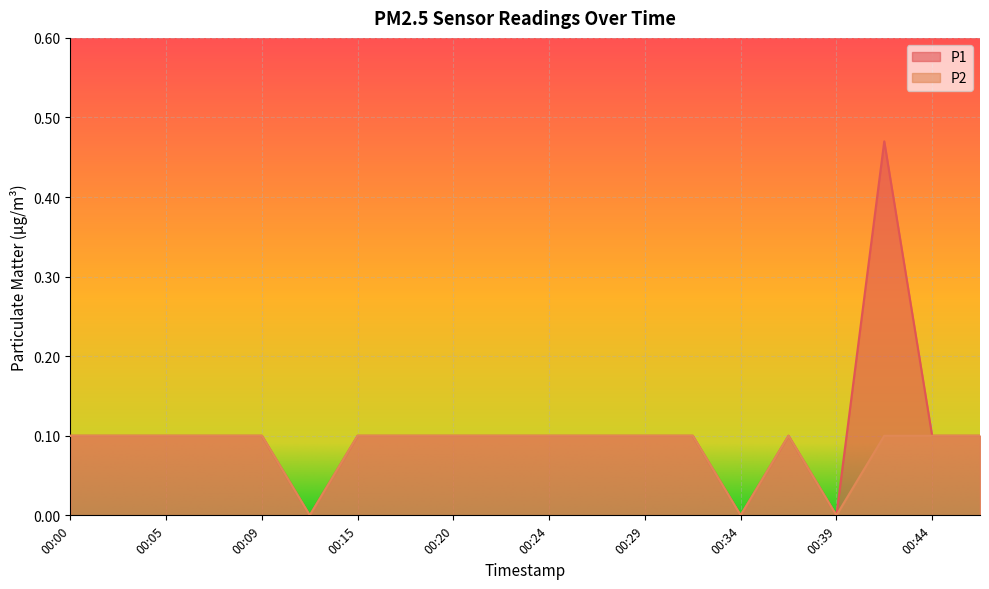

Which has a higher value, 00:39 or 00:24?

00:24